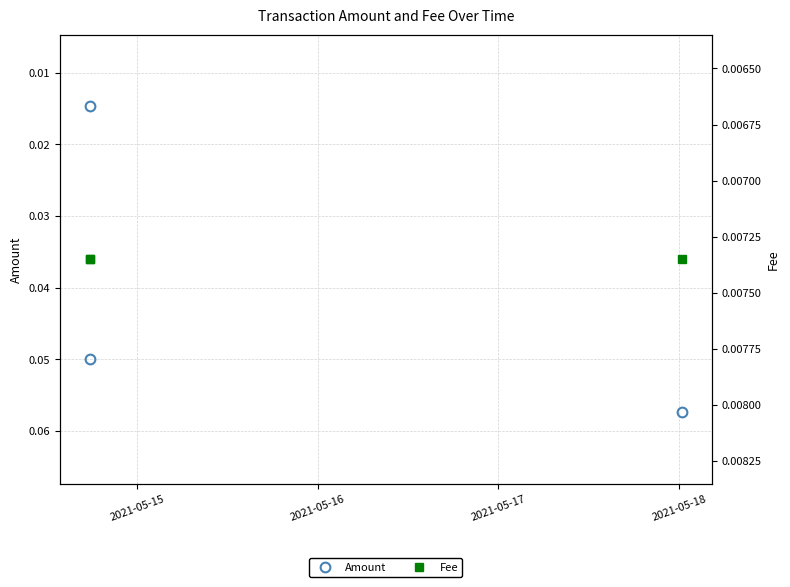

Count the Amount values in the range 0 to 1.

3